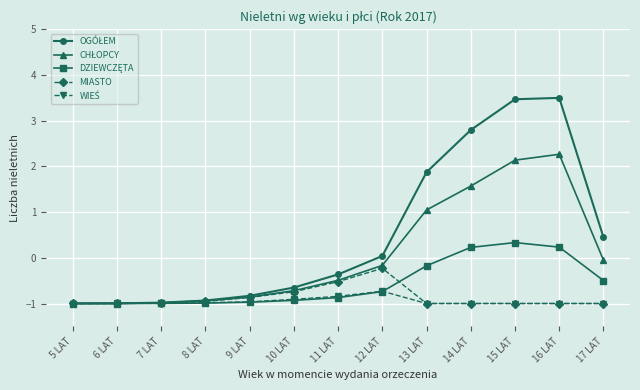

What is the minimum value shown in the chart?

-1.0